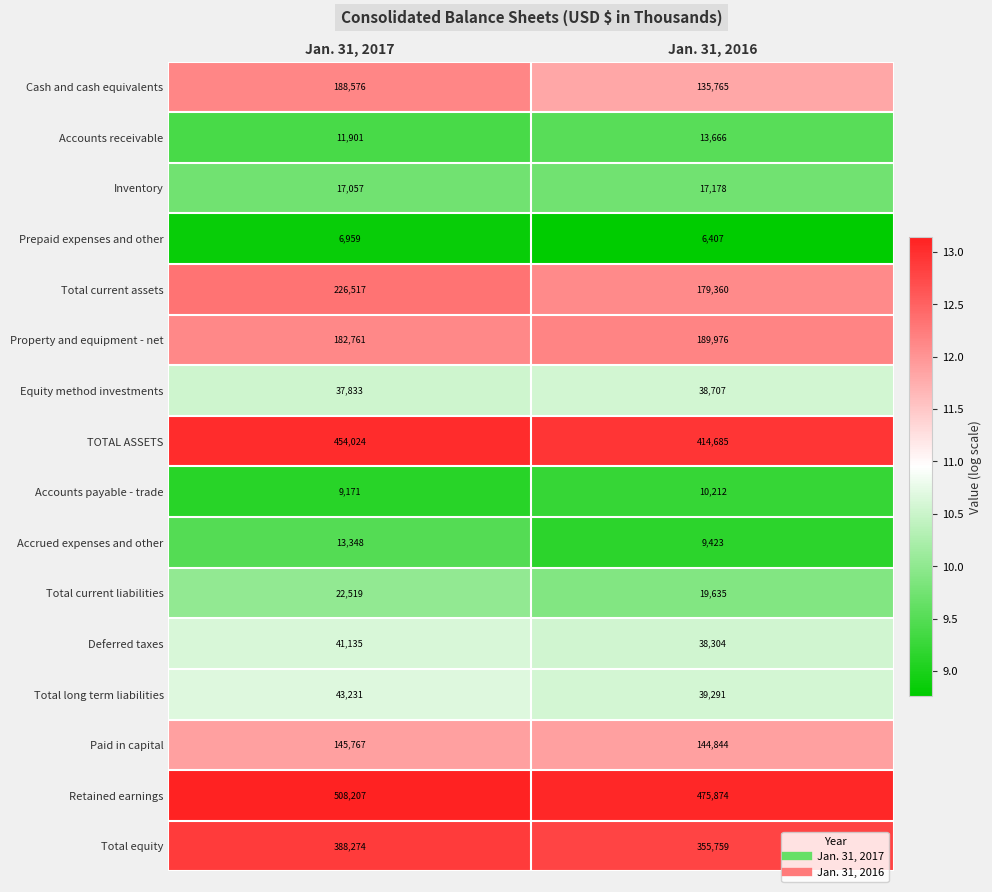

What is the total value across all series at Jan. 31, 2016?

2089086